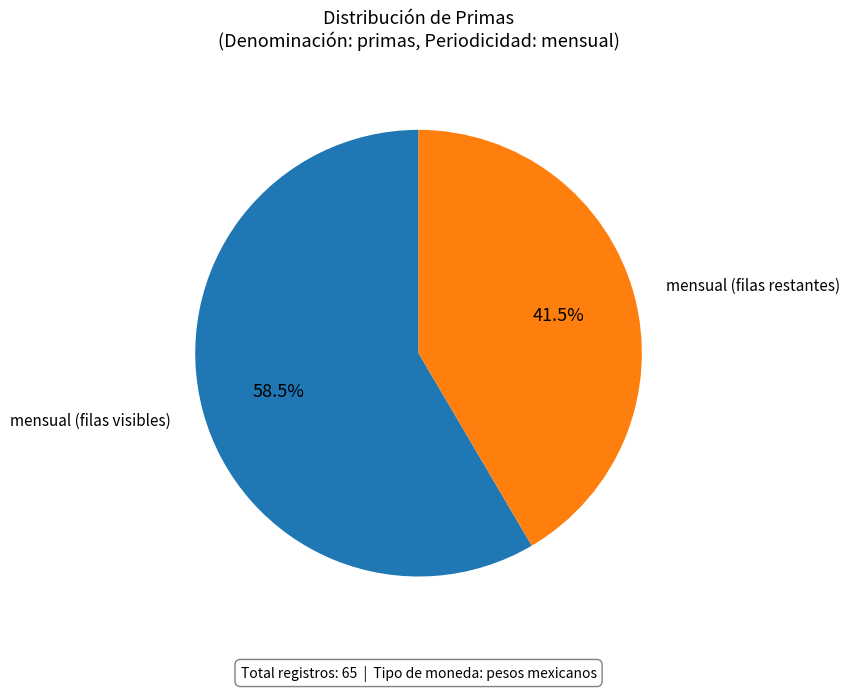

Is there any slice that represents more than half of the pie?

Yes